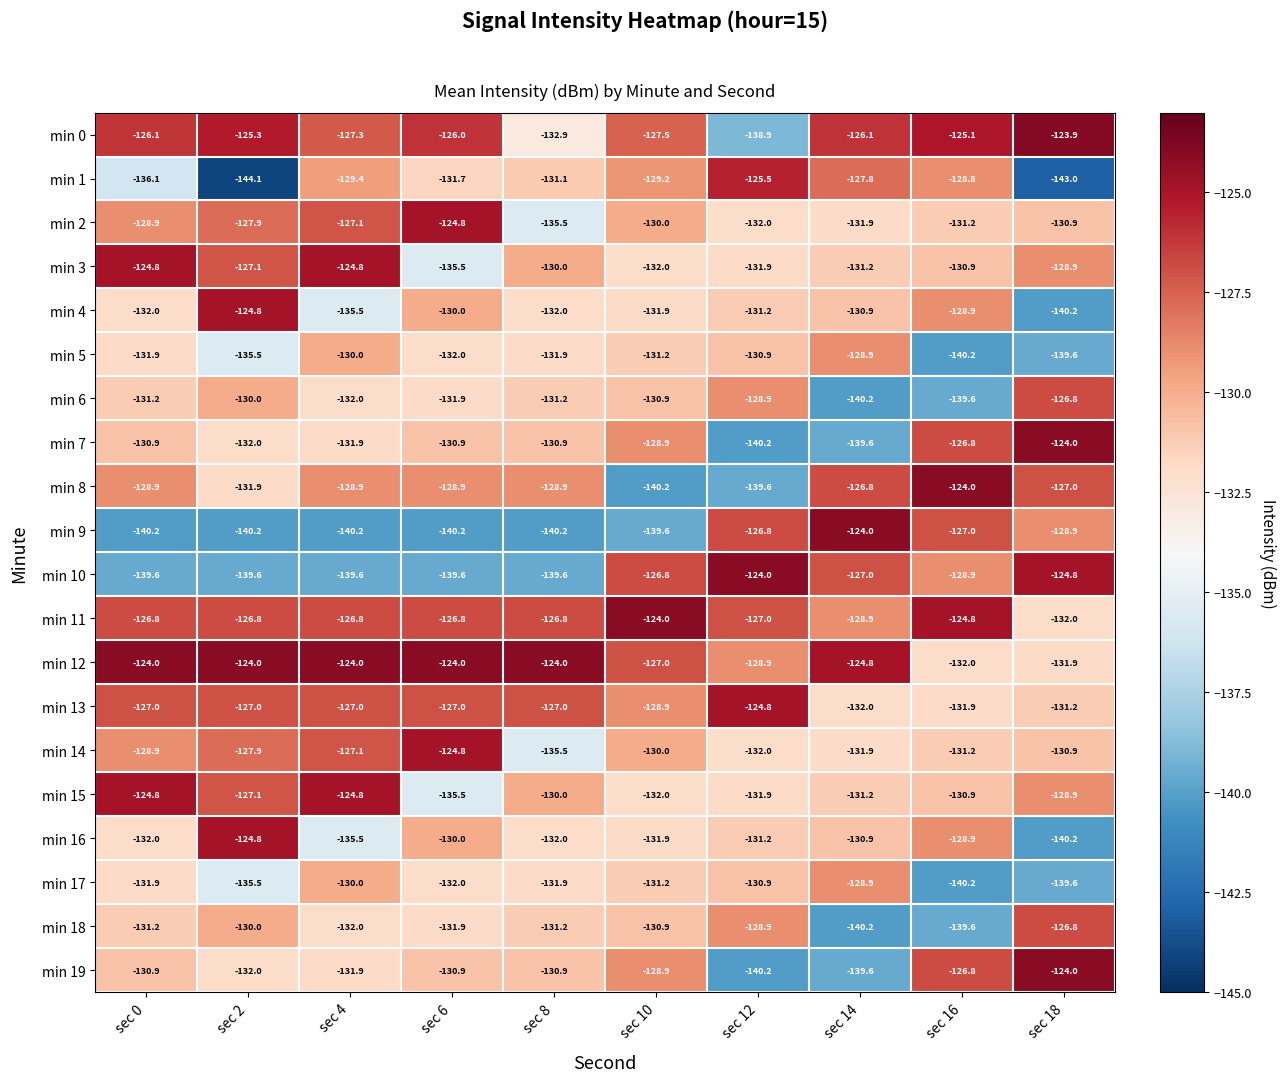

Between sec 2 and sec 8, which series saw the biggest shift?

min 1